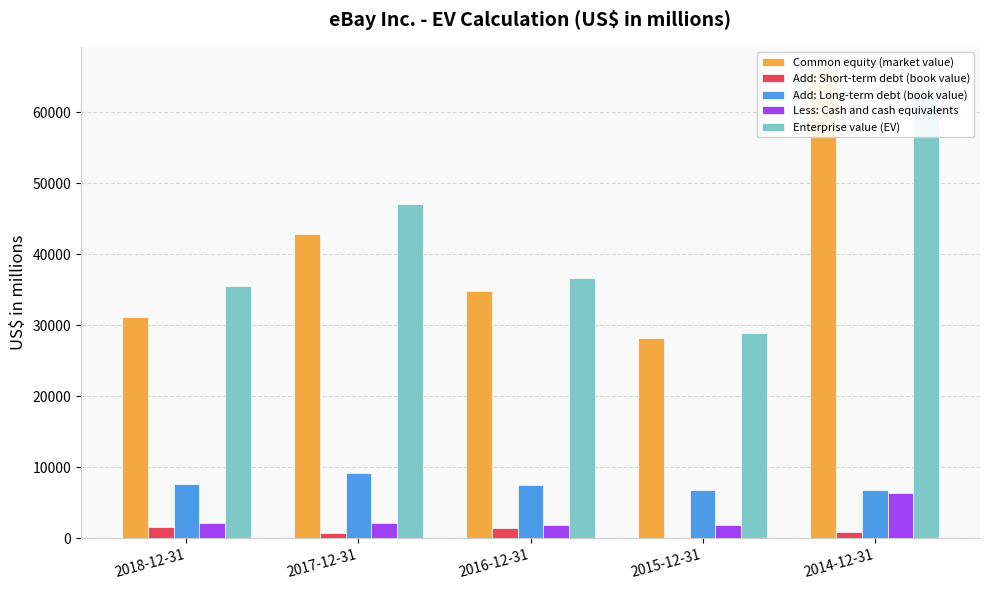

Reading left to right, what are all the values shown in this chart?

Common equity (market value): 31179	42882	34818	28218	65948
Add: Short-term debt (book value): 1546	781	1451	0	850
Add: Long-term debt (book value): 7685	9234	7509	6779	6777
Less: Cash and cash equivalents: 2202	2120	1816	1832	6328
Enterprise value (EV): 35495	47034	36629	28866	63477